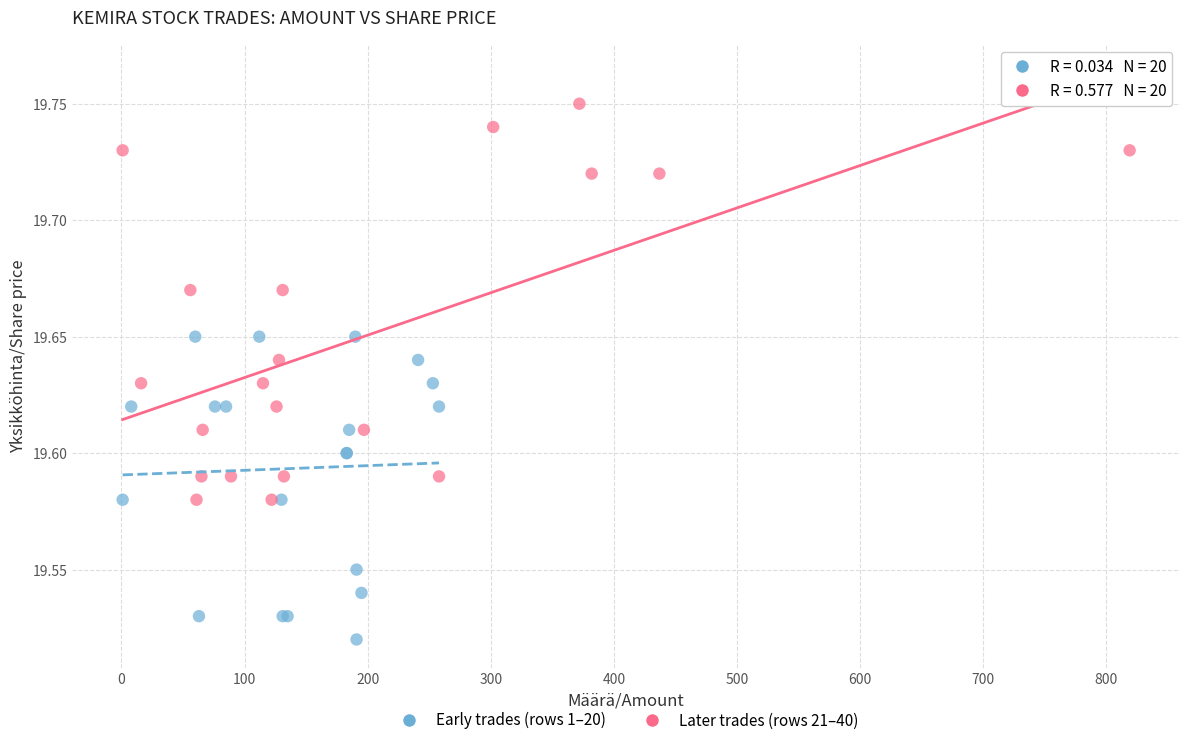

Which series contains the highest Y value?

Later trades (rows 21–40)